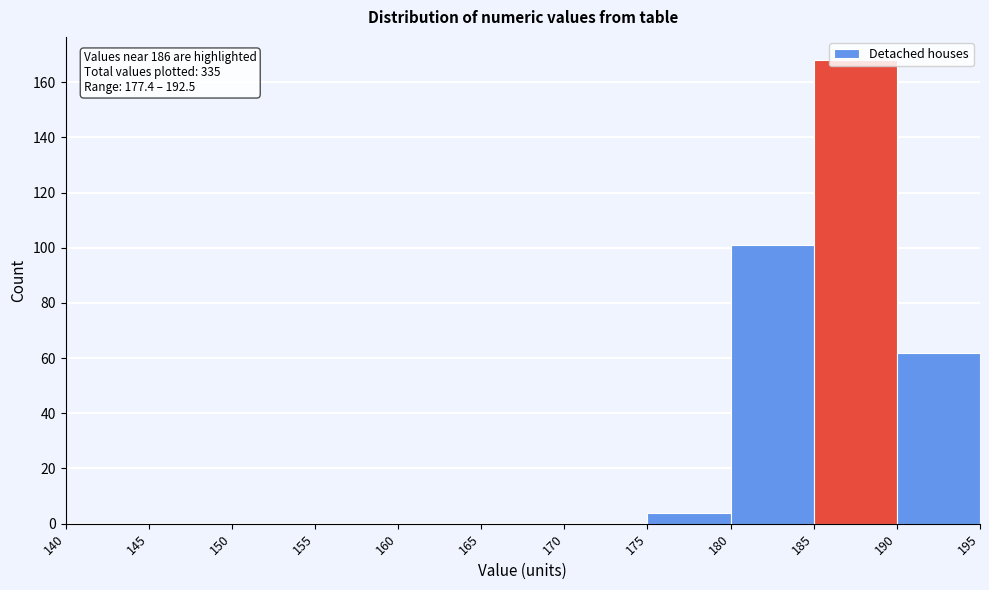

Which range on the x-axis has the tallest bar?

185 to 190